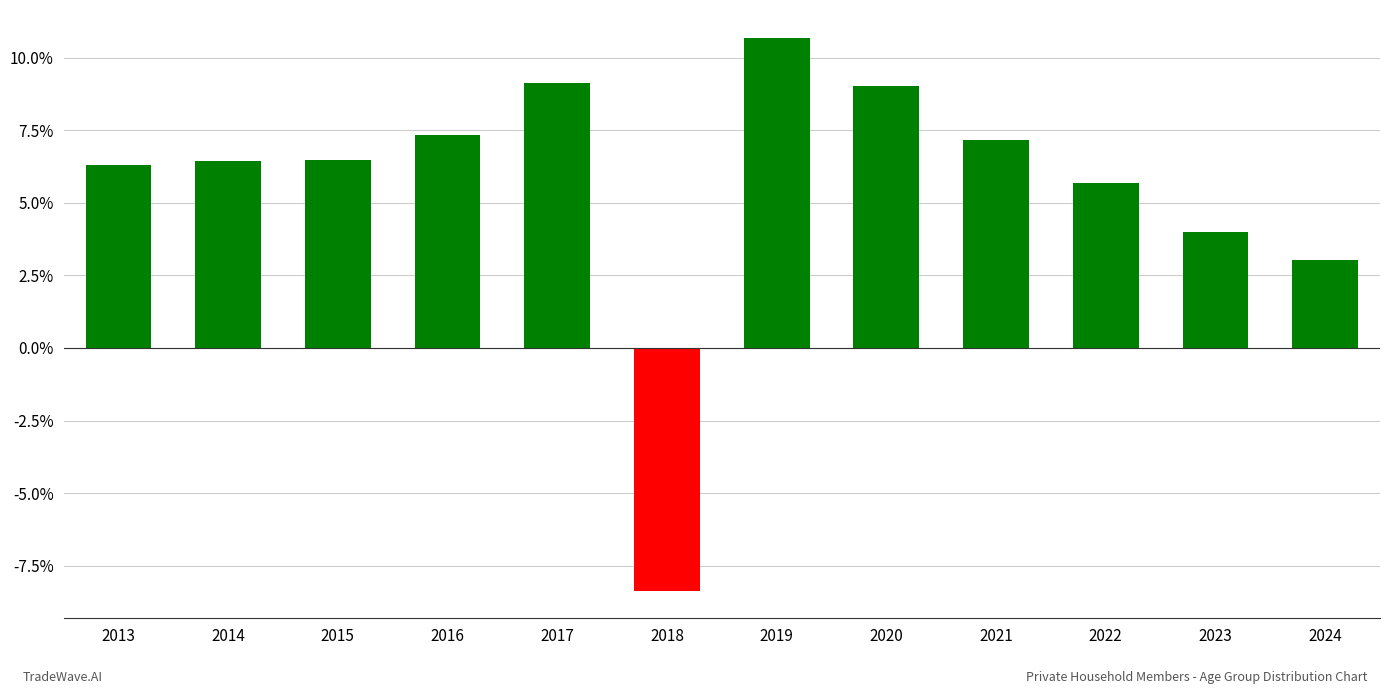

Is it true that the value at 2016 is 12.2?

False